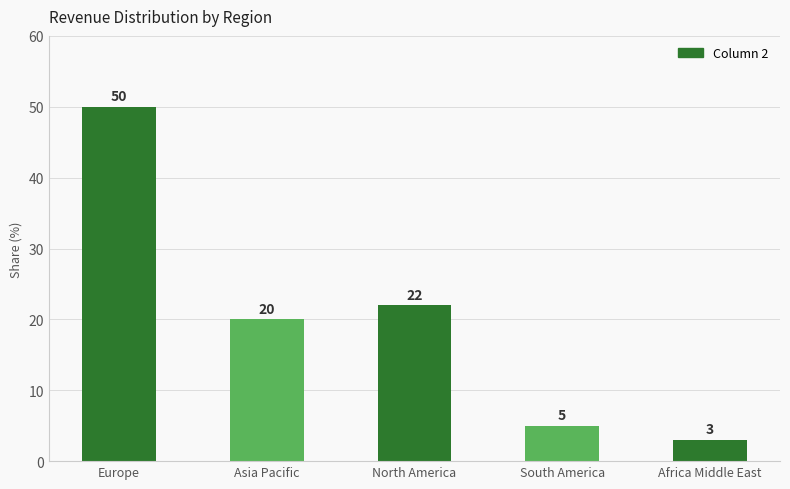

Is it true that the value at Asia Pacific is 20?

True